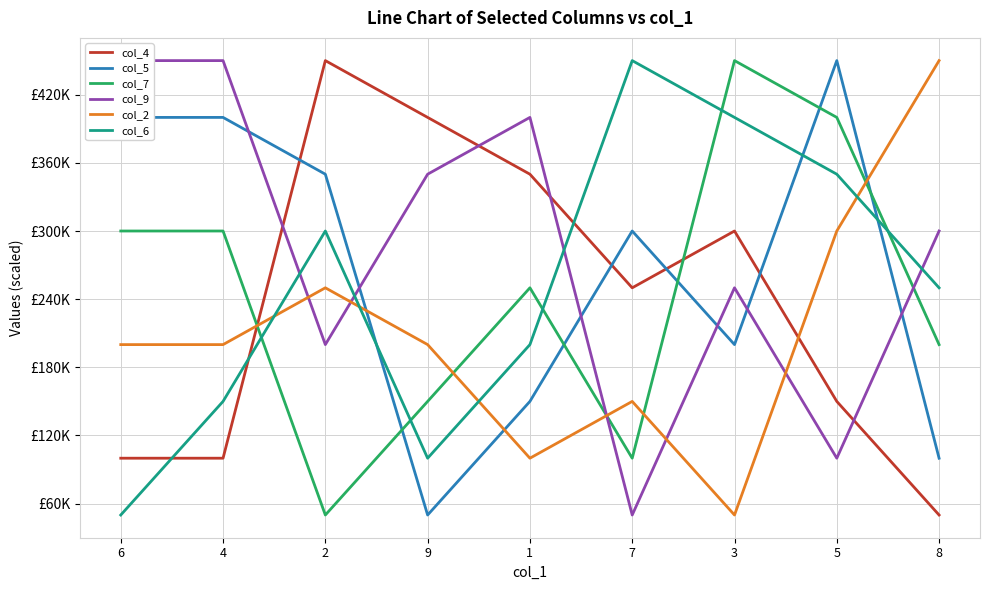

Reading left to right, transcribe all the data shown in this chart.

col_4: 6=100000	4=100000	2=450000	9=400000	1=350000	7=250000	3=300000	5=150000	8=50000
col_5: 6=400000	4=400000	2=350000	9=50000	1=150000	7=300000	3=200000	5=450000	8=100000
col_7: 6=300000	4=300000	2=50000	9=150000	1=250000	7=100000	3=450000	5=400000	8=200000
col_9: 6=450000	4=450000	2=200000	9=350000	1=400000	7=50000	3=250000	5=100000	8=300000
col_2: 6=200000	4=200000	2=250000	9=200000	1=100000	7=150000	3=50000	5=300000	8=450000
col_6: 6=50000	4=150000	2=300000	9=100000	1=200000	7=450000	3=400000	5=350000	8=250000